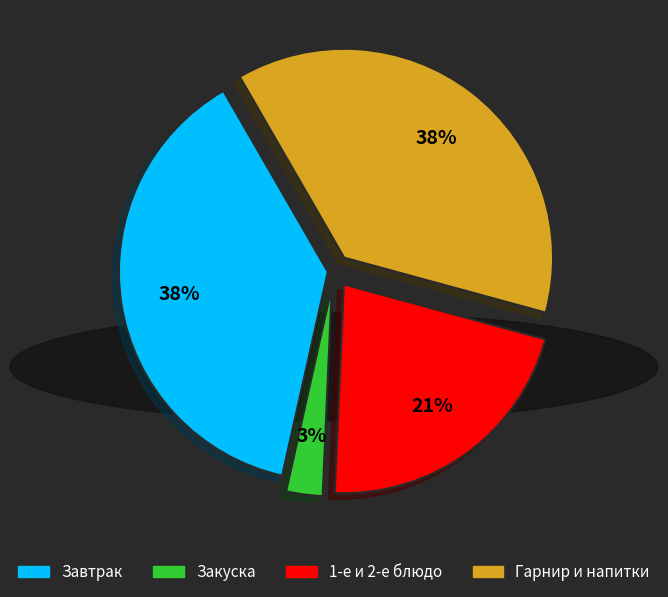

To the nearest percent, what is the combined percentage of 1-е и 2-е блюдо and Закуска?

24%